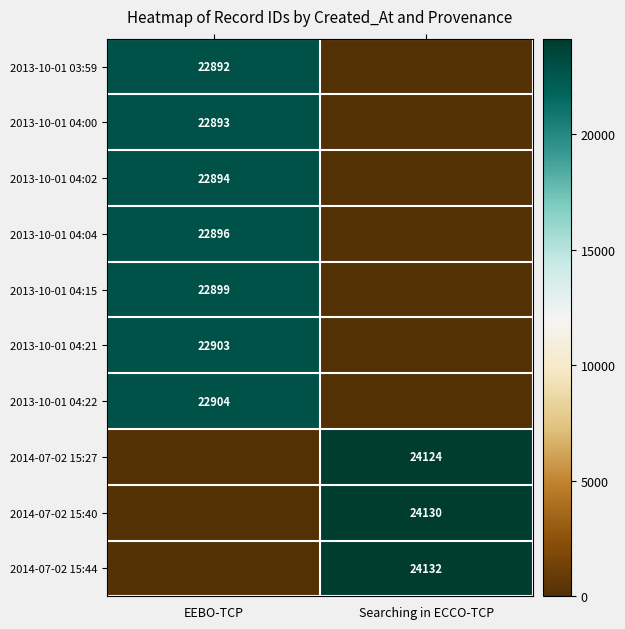

True or false: 2014-07-02 15:40 has a value of 8120 at Searching in ECCO-TCP.

False